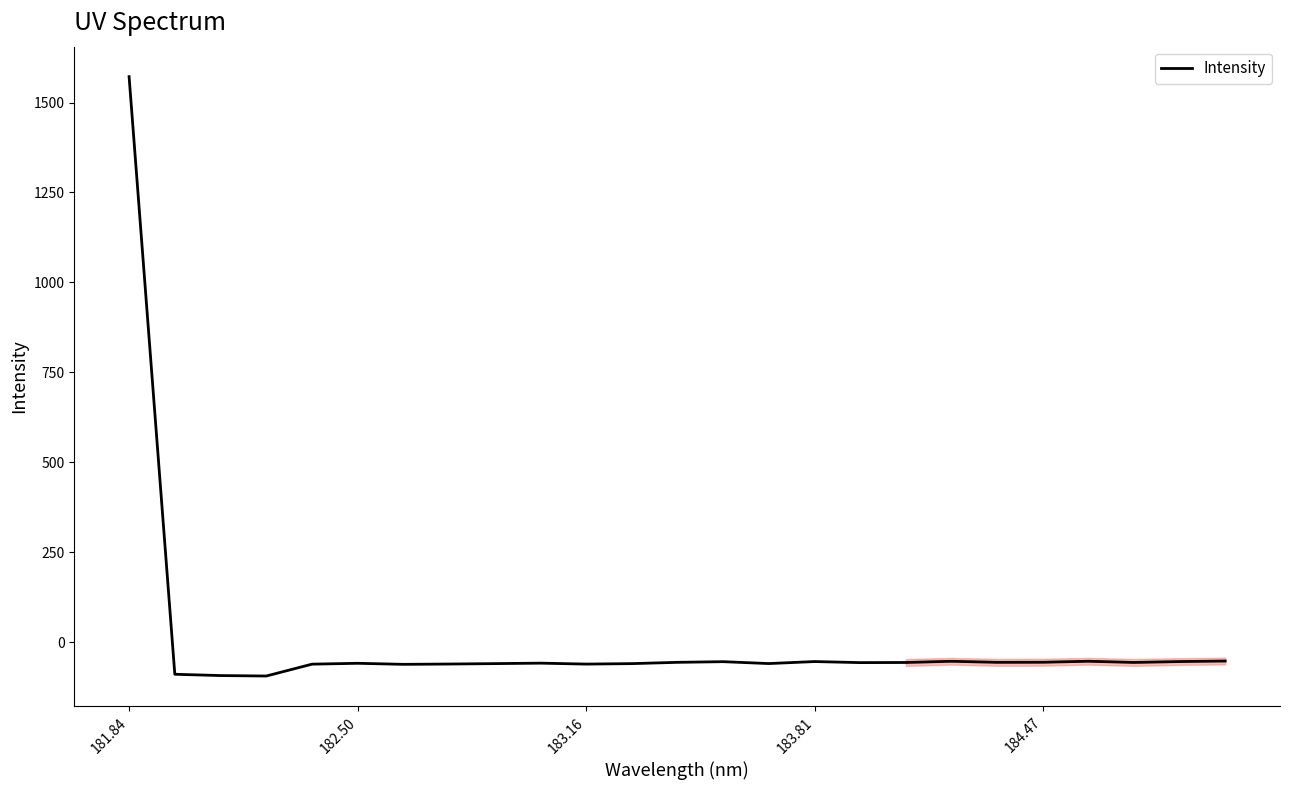

What is the minimum value shown in the chart?

-94.4